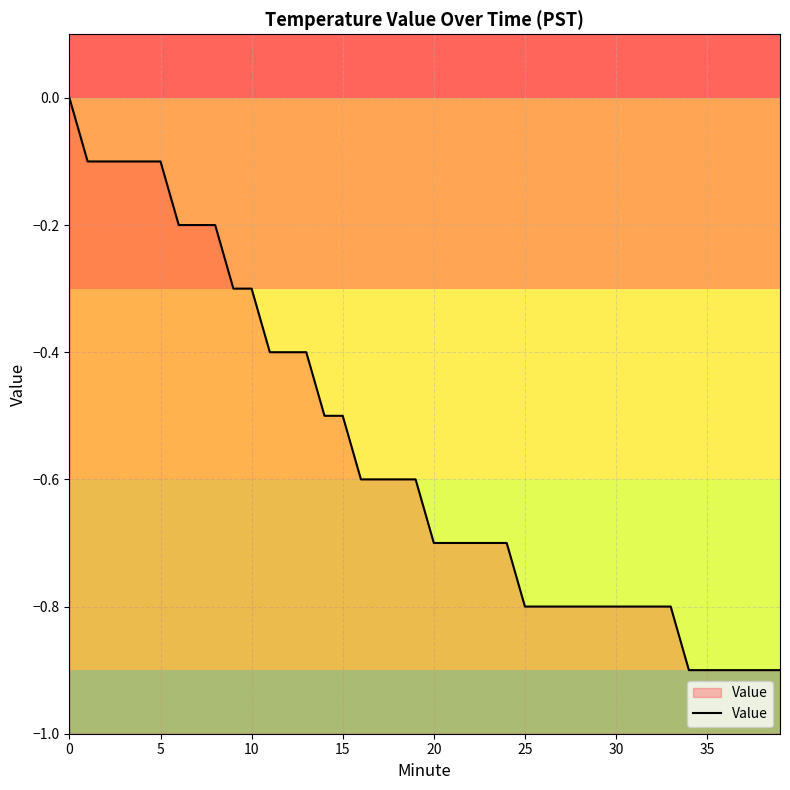

Is it true that the value at 15 is -0.5?

True